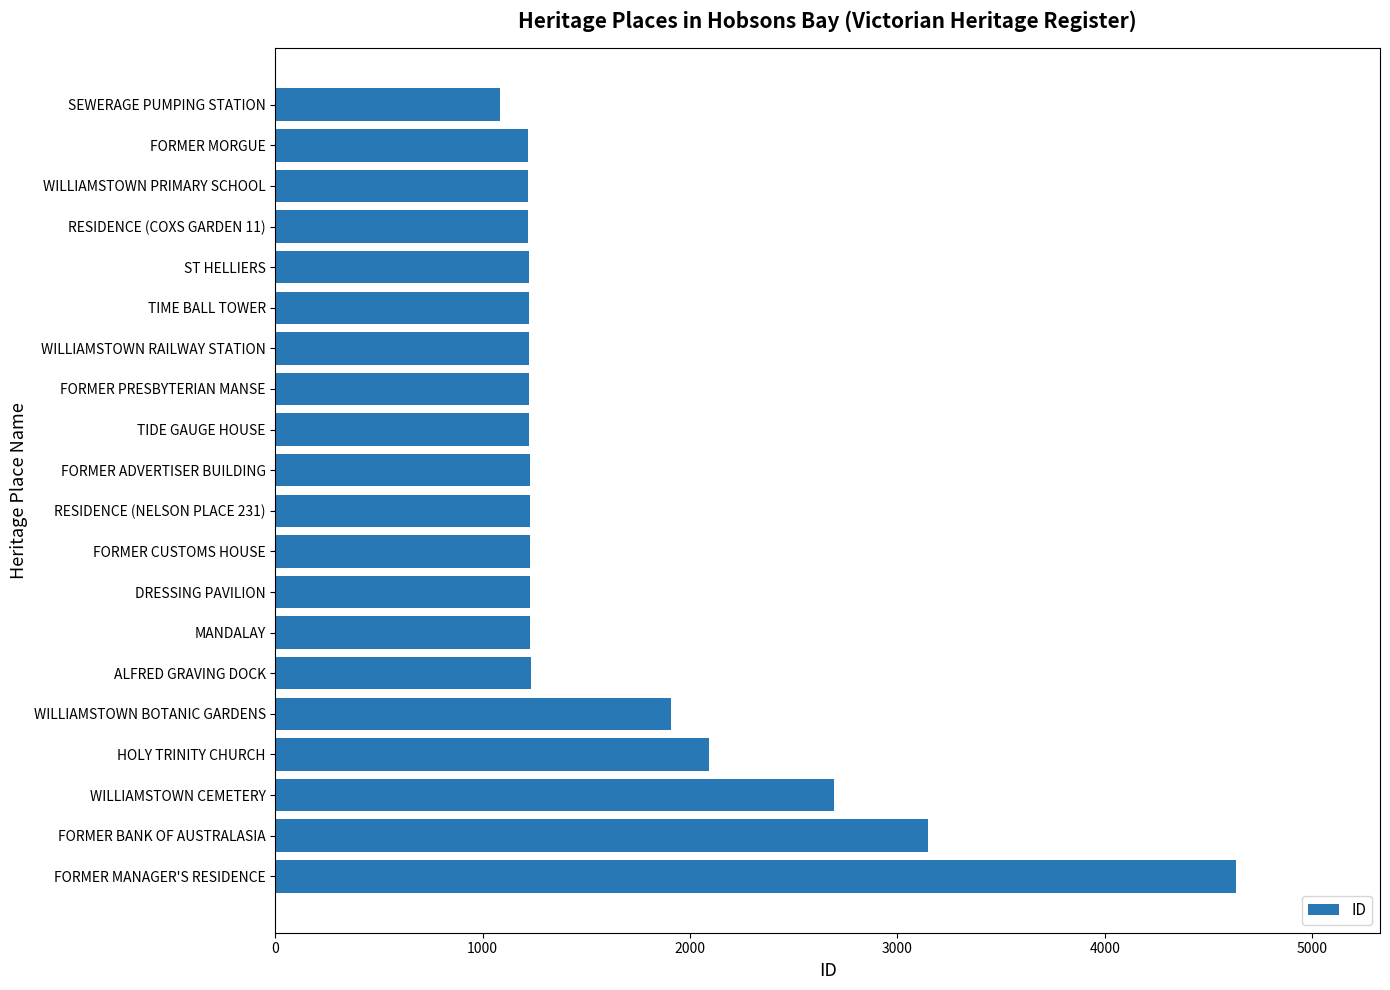

What is the average value?

1635